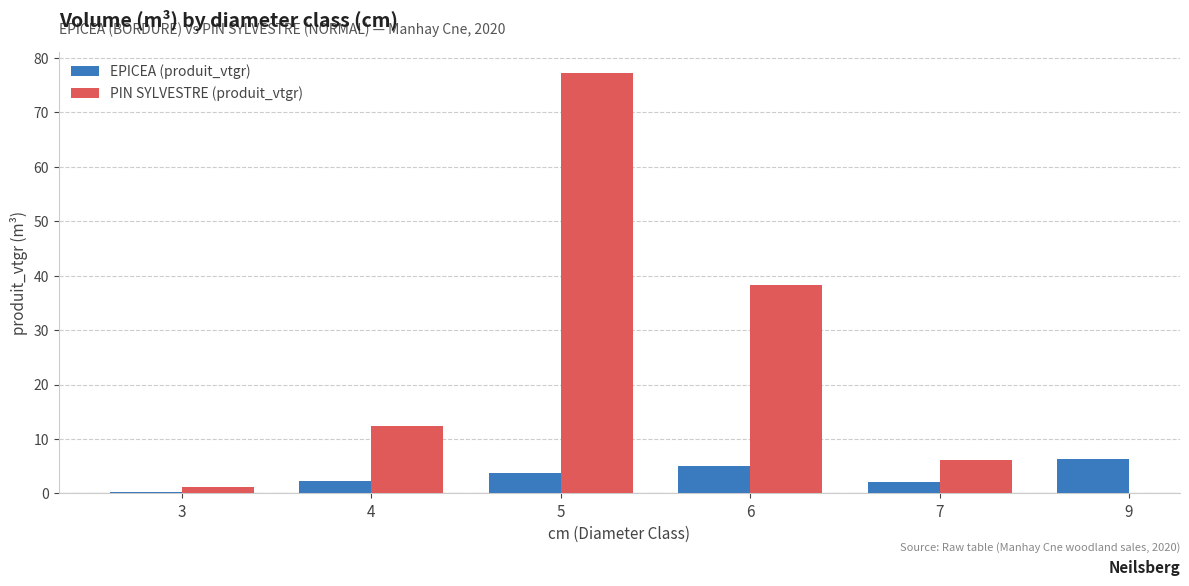

What is the sum of all EPICEA (produit_vtgr) values?

19.6